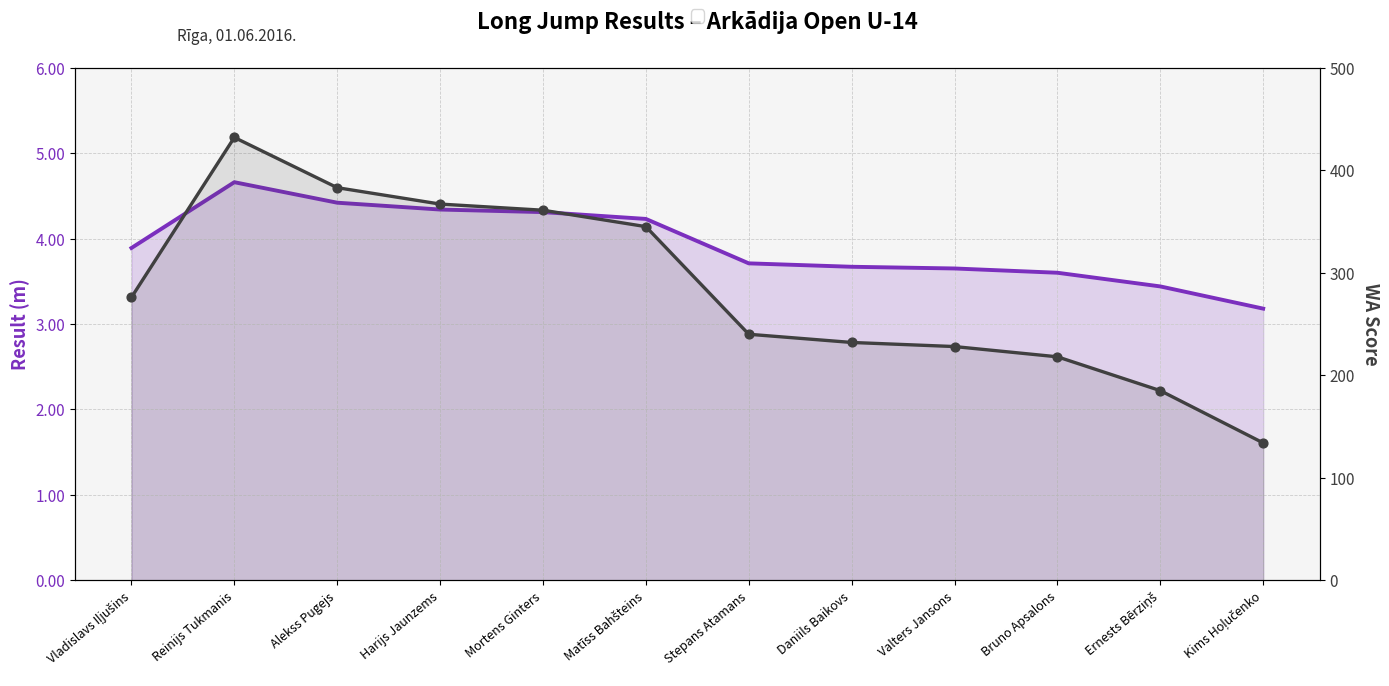

Which series contains the lowest Y value?

Result (m)